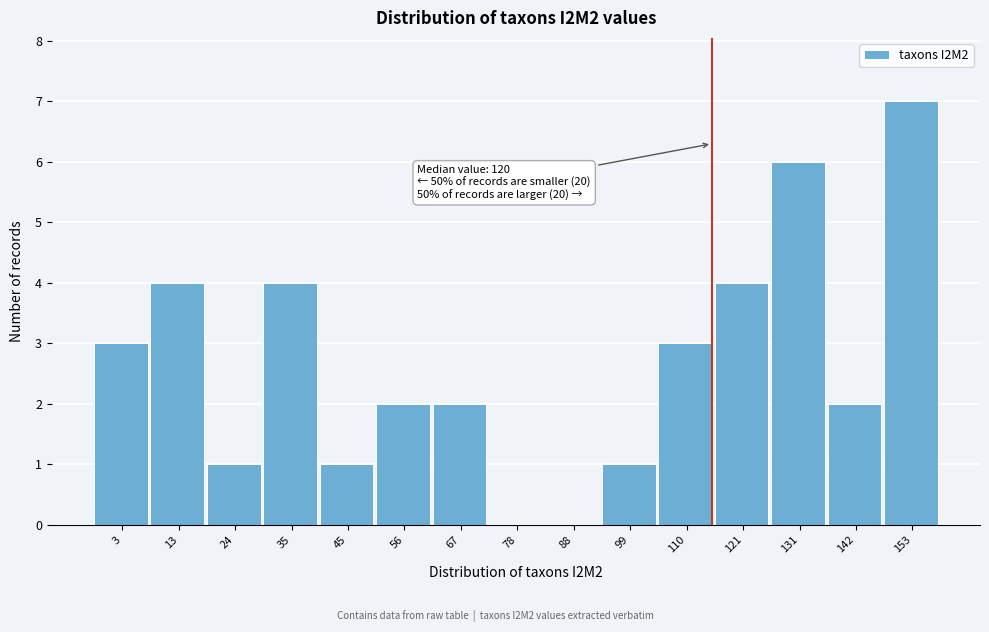

Reading left to right, list all the values displayed in this chart.

3=3	13=4	24=1	35=4	45=1	56=2	67=2	78=0	88=0	99=1	110=3	121=4	131=6	142=2	153=7